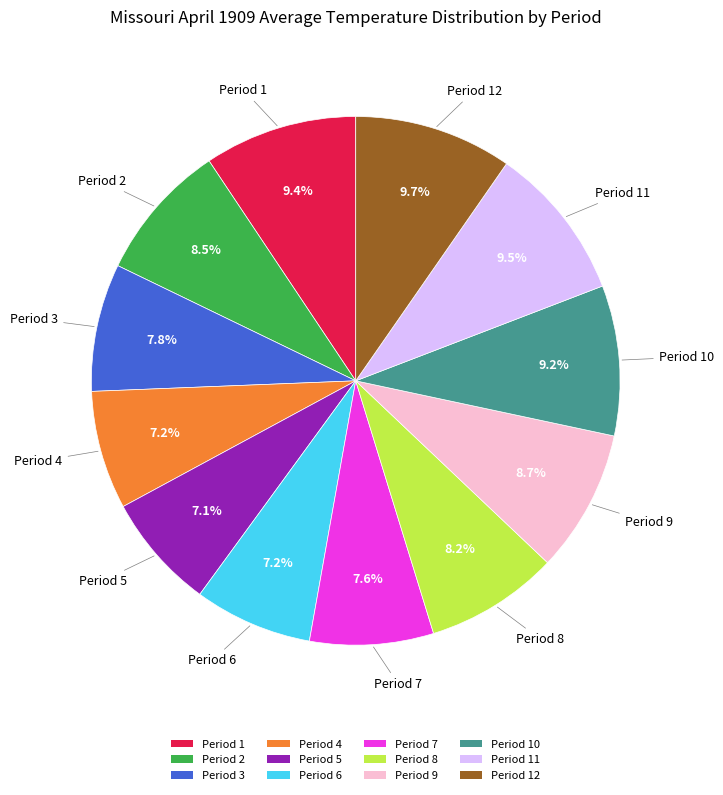

Is Period 12 the majority of the pie?

No